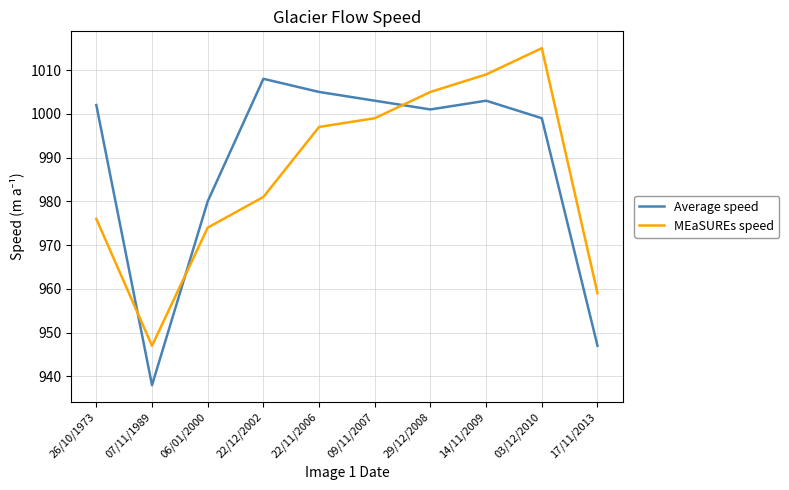

What position from the right is 22/11/2006?

6